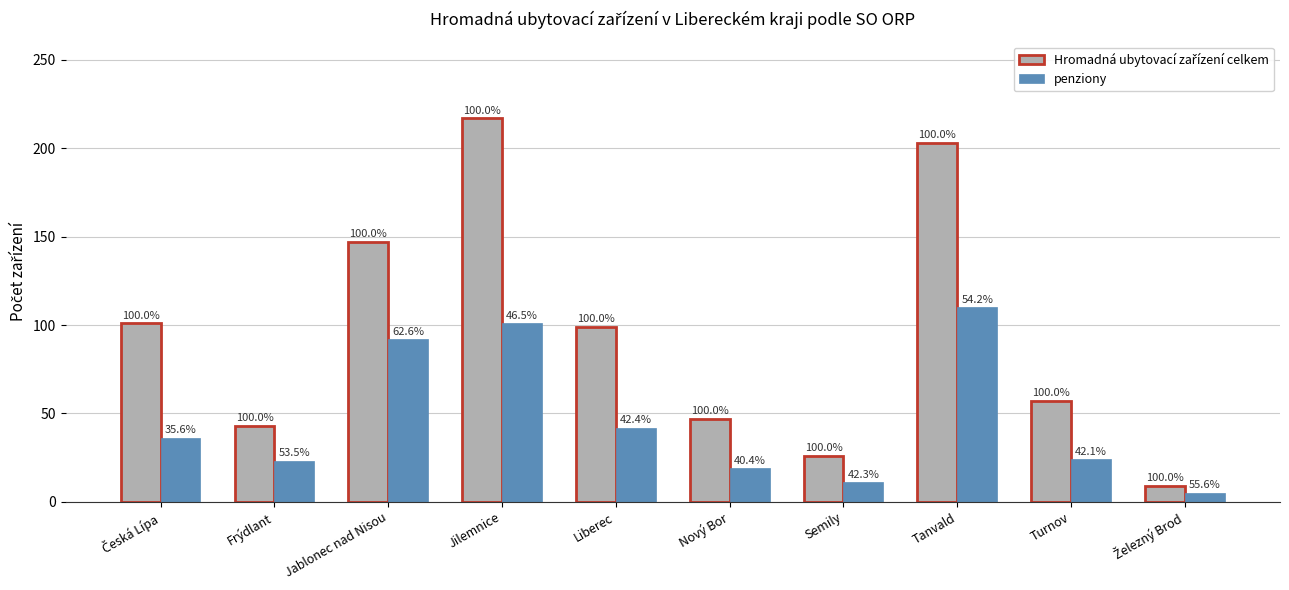

At how many categories does at least one series exceed 154?

2